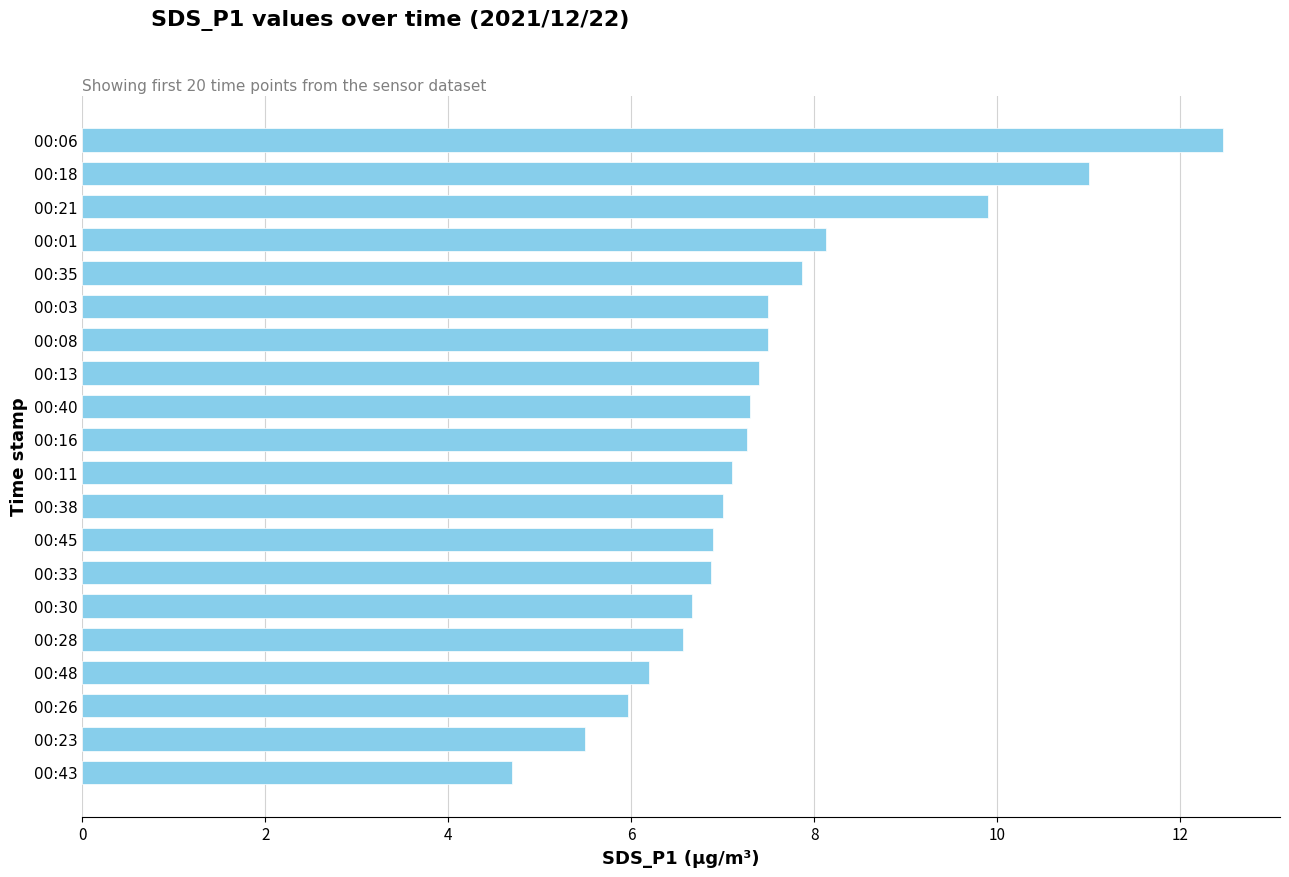

Reading top to bottom, extract all data points from this chart.

12.5	11.0	9.9	8.1	7.9	7.5	7.5	7.4	7.3	7.3	7.1	7.0	6.9	6.9	6.7	6.6	6.2	6.0	5.5	4.7